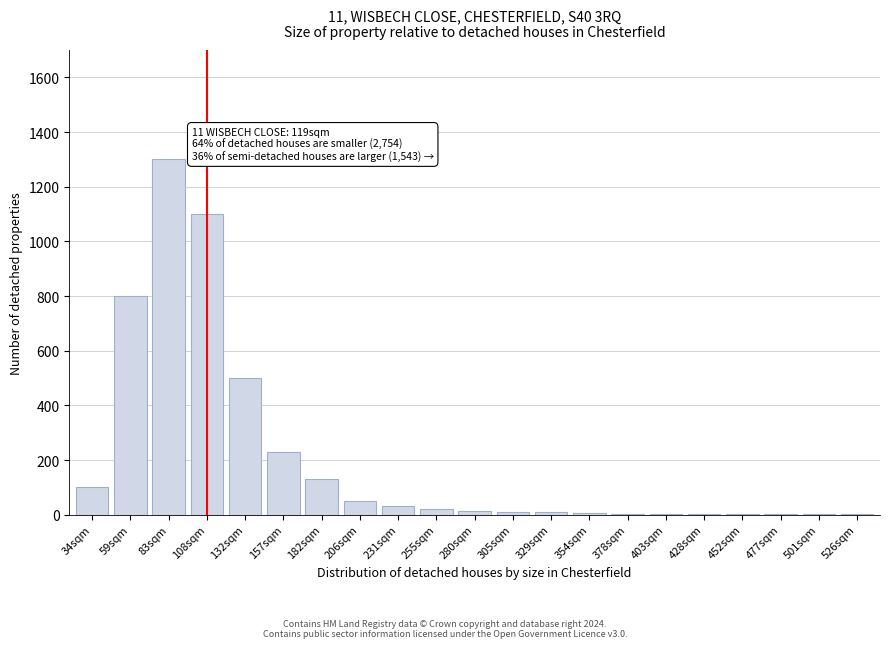

What is the sum of all values?

4313